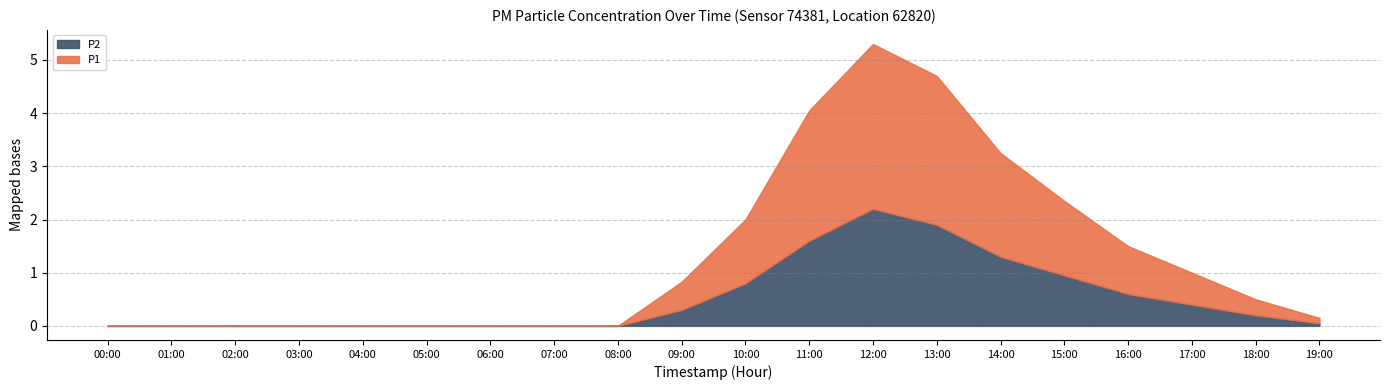

How many categories are shown in the chart?

20